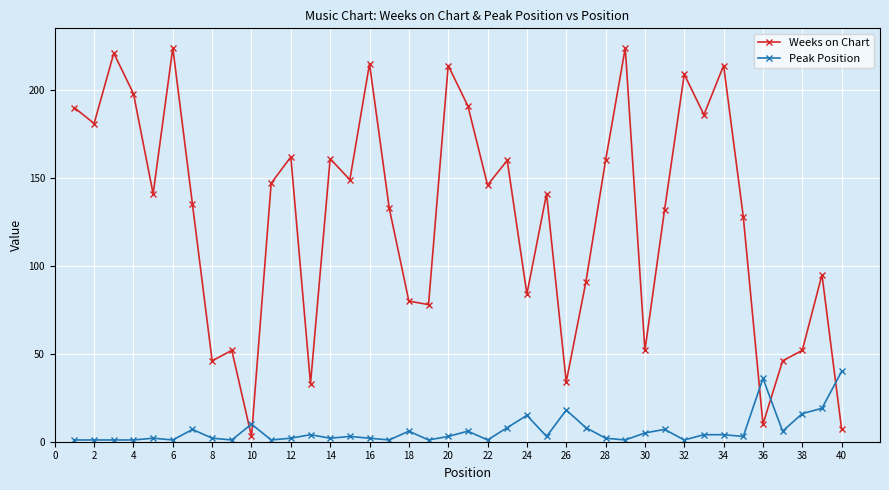

What is the highest value of the Weeks on Chart series?

224